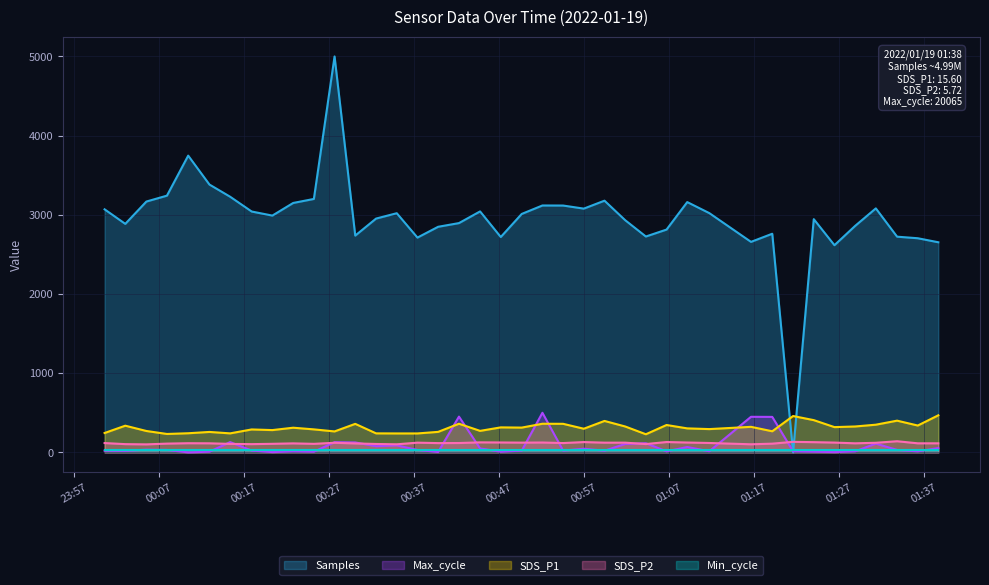

What is the maximum value for Max_cycle?

500.0